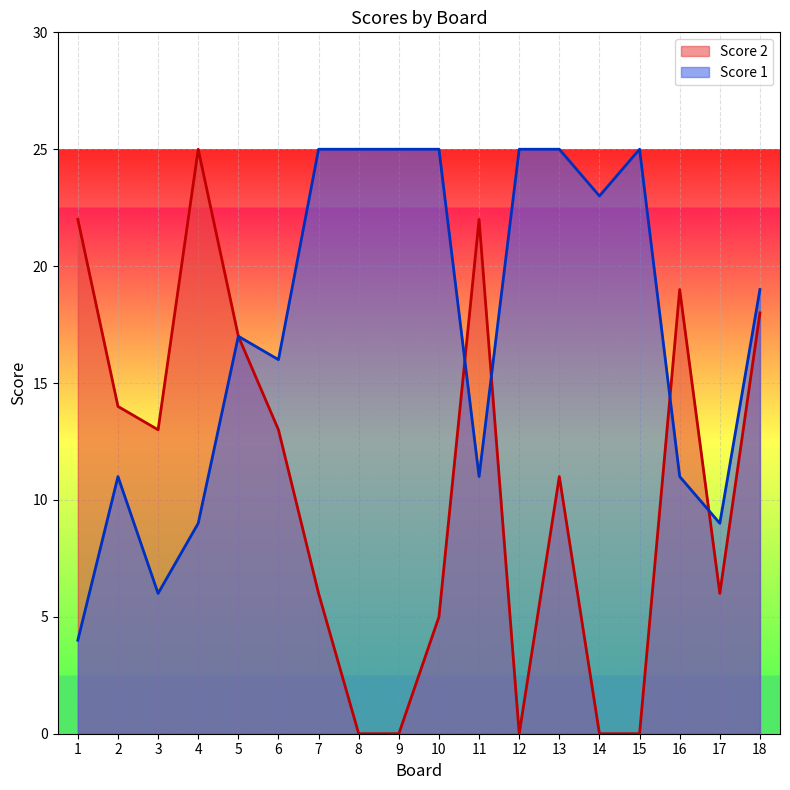

How many intersections are there between Score 1 and Score 2?

4